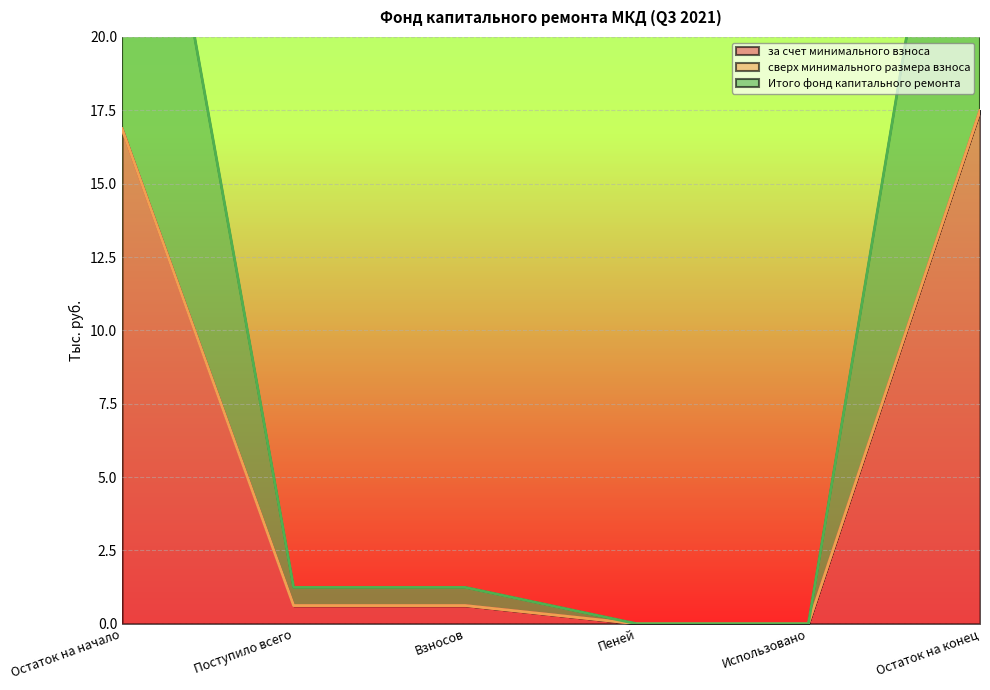

At which label does за счет минимального взноса reach its peak?

Остаток на конец